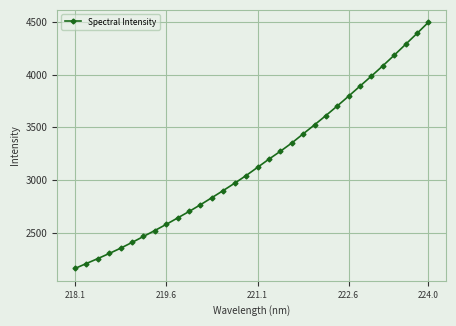

What is the sum of all values?

101406.4